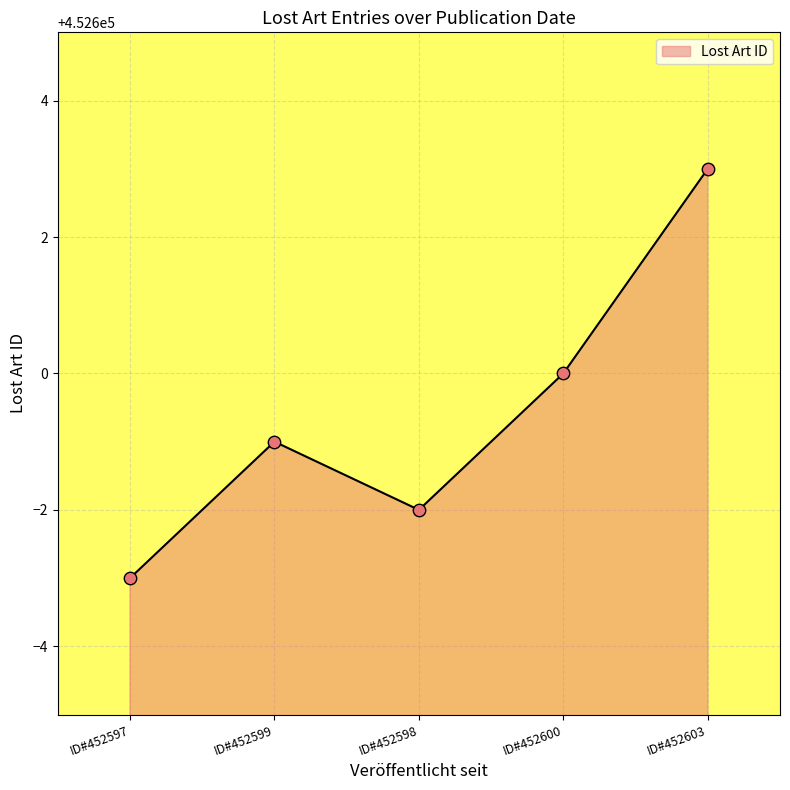

What is the minimum value shown in the chart?

452597